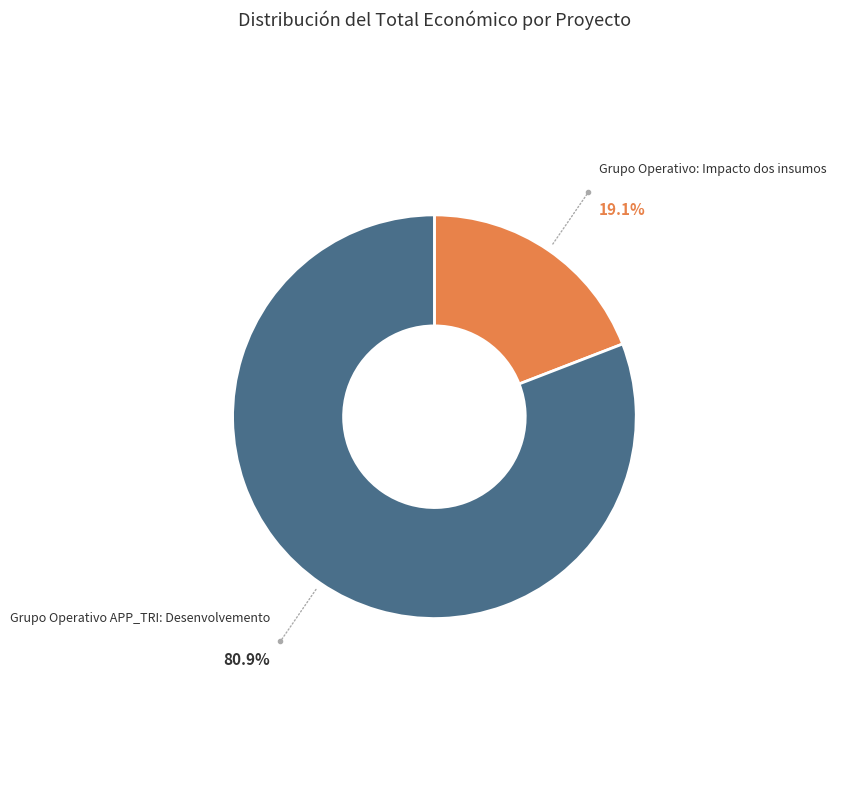

Is it true that Grupo Operativo: Impacto dos insumos is 19% of the pie?

True